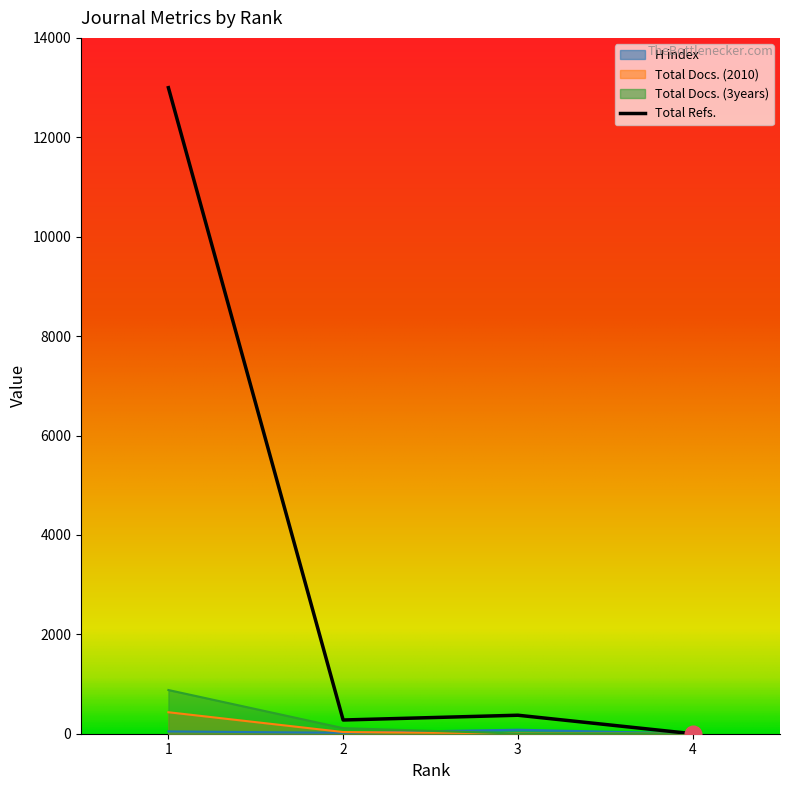

Where is the first local minimum for Total Refs.?

2